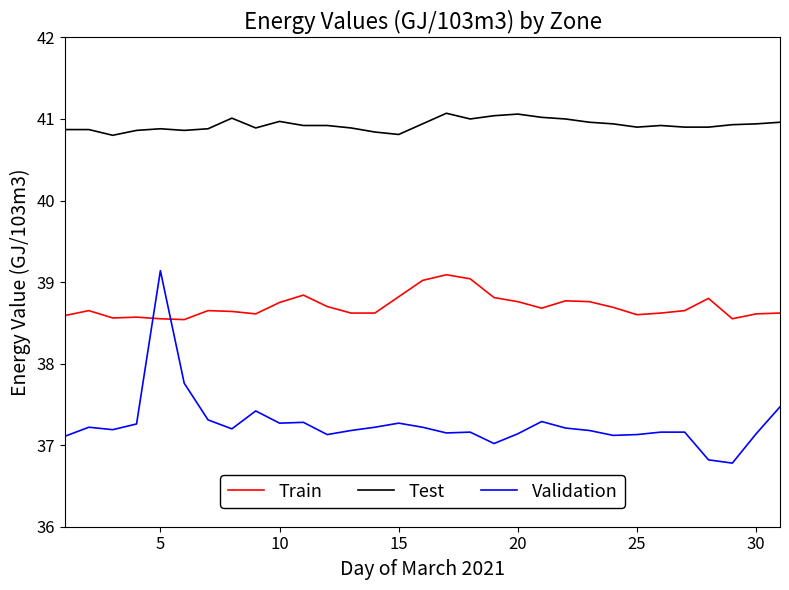

Which series has the largest range (max minus min)?

Validation